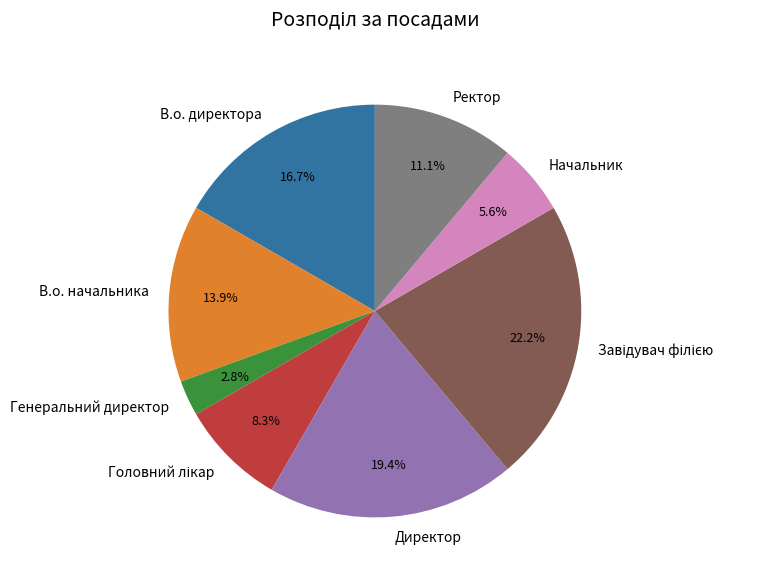

How many slices are in this pie chart?

8